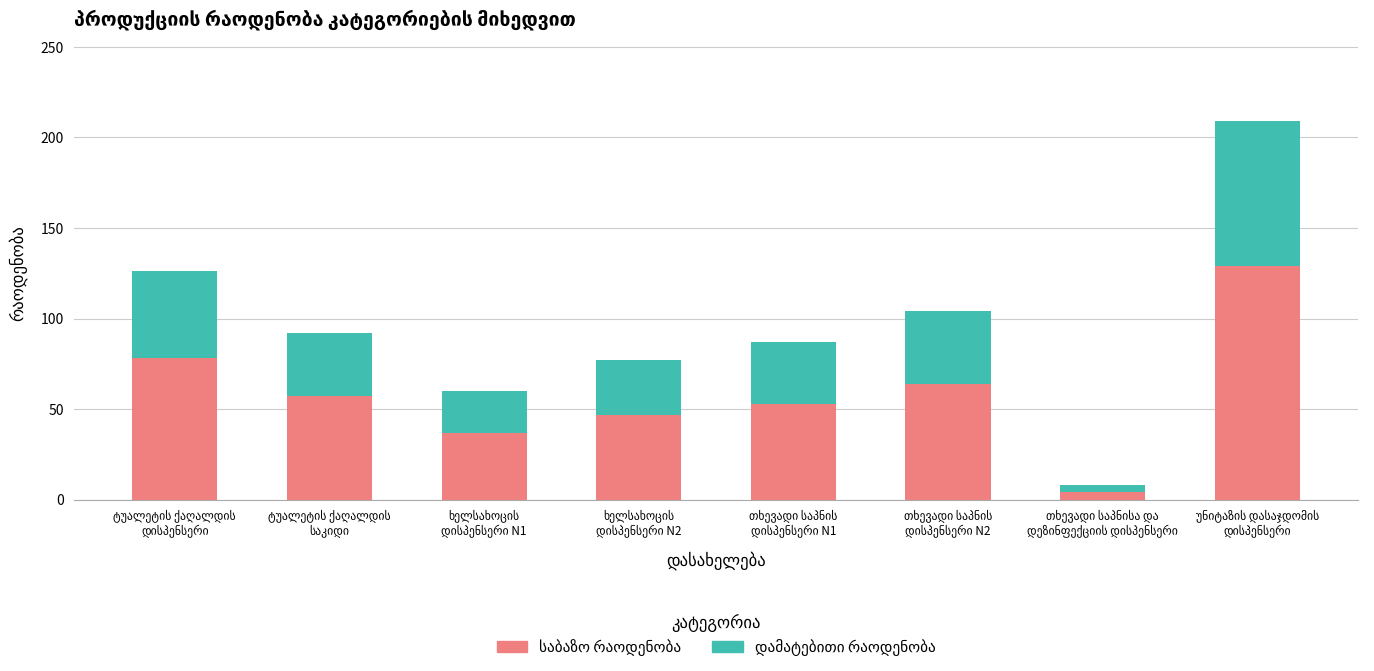

Count the number of data series in this chart.

2